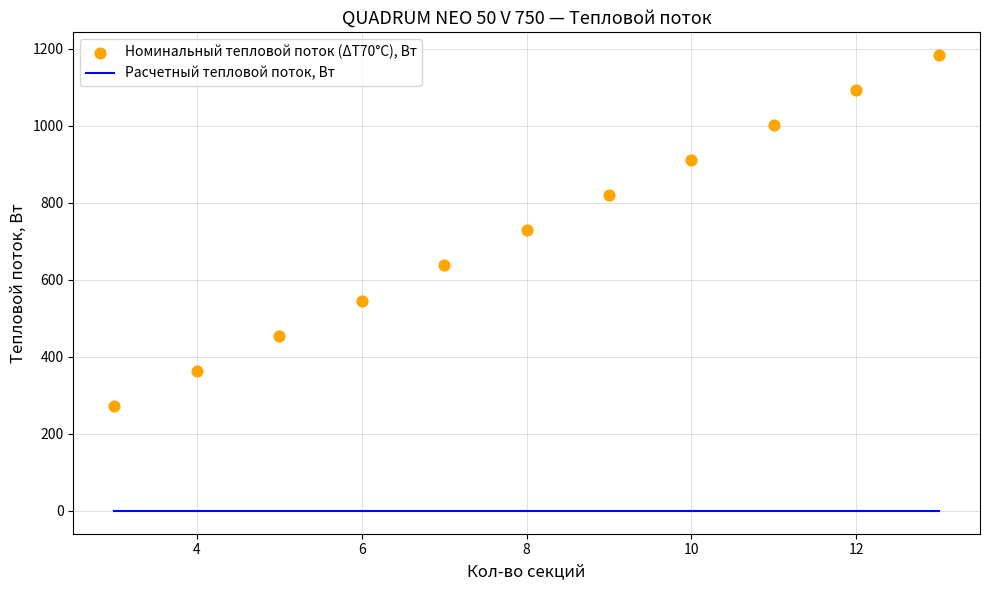

Which series contains the highest Y value?

Номинальный тепловой поток (ΔТ70°С), Вт